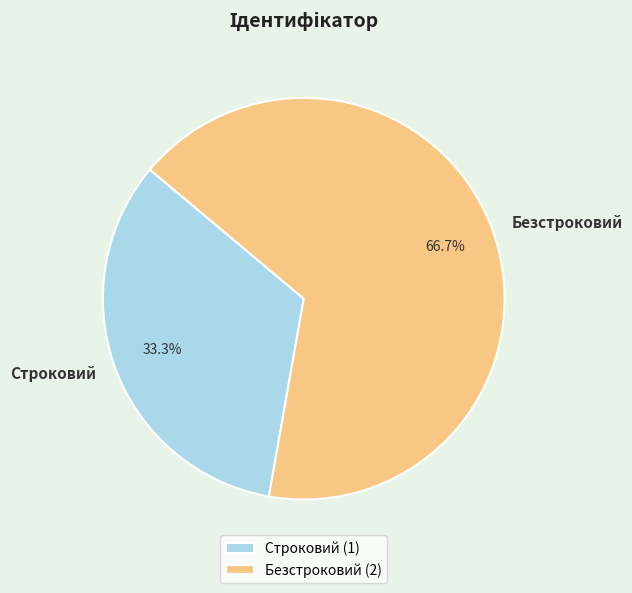

Is Безстроковий the majority of the pie?

Yes